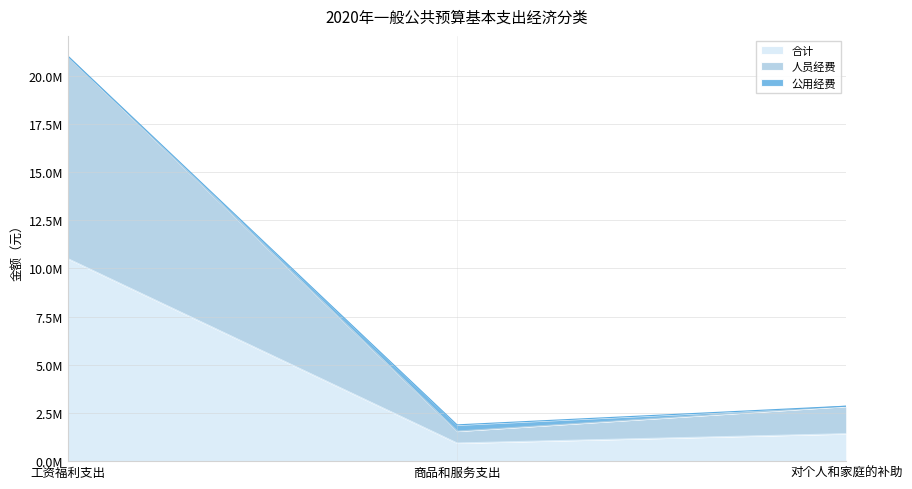

Does the chart display data point markers on the line(s)?

No